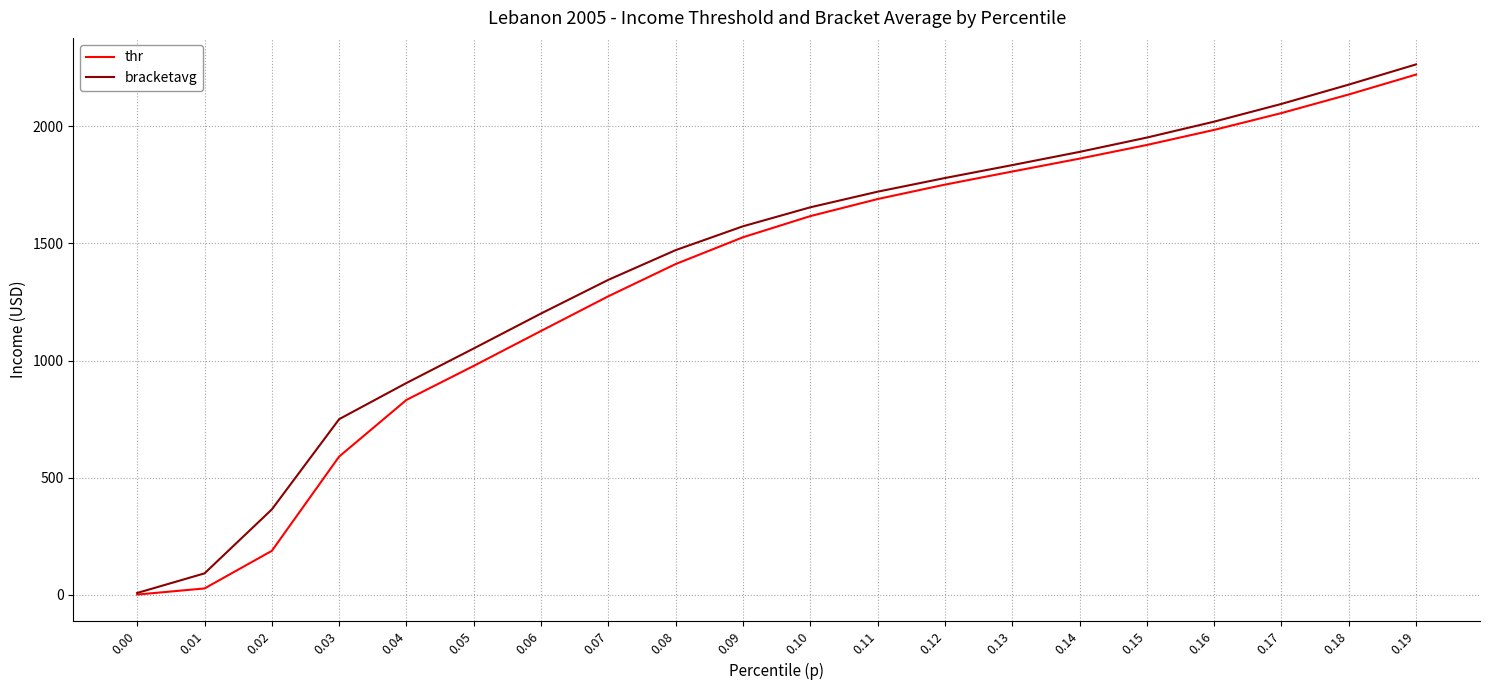

Rank the series at 0.03 from highest to lowest value.

bracketavg, thr